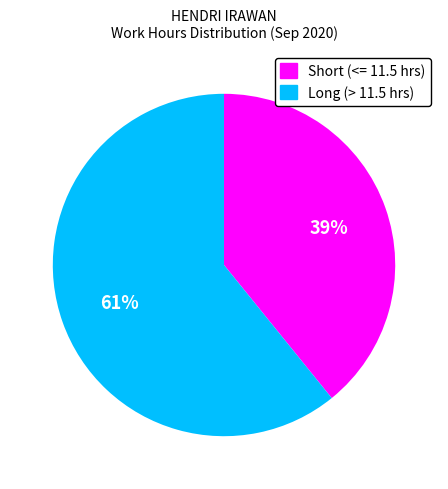

To the nearest percent, what is the difference between the largest and smallest slice percentages?

22%